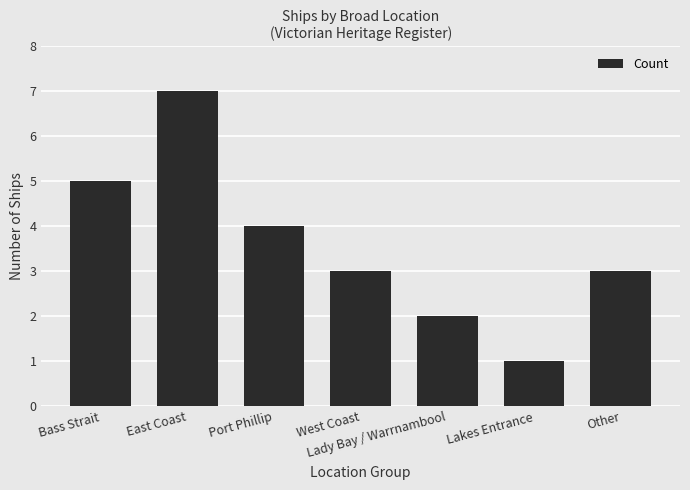

At which label does the data first exceed 3?

Bass Strait